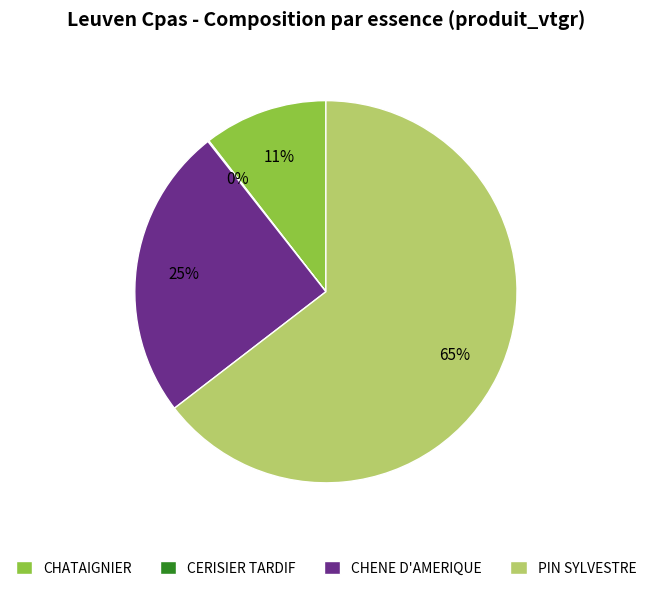

To the nearest percent, what is the average slice percentage?

25%